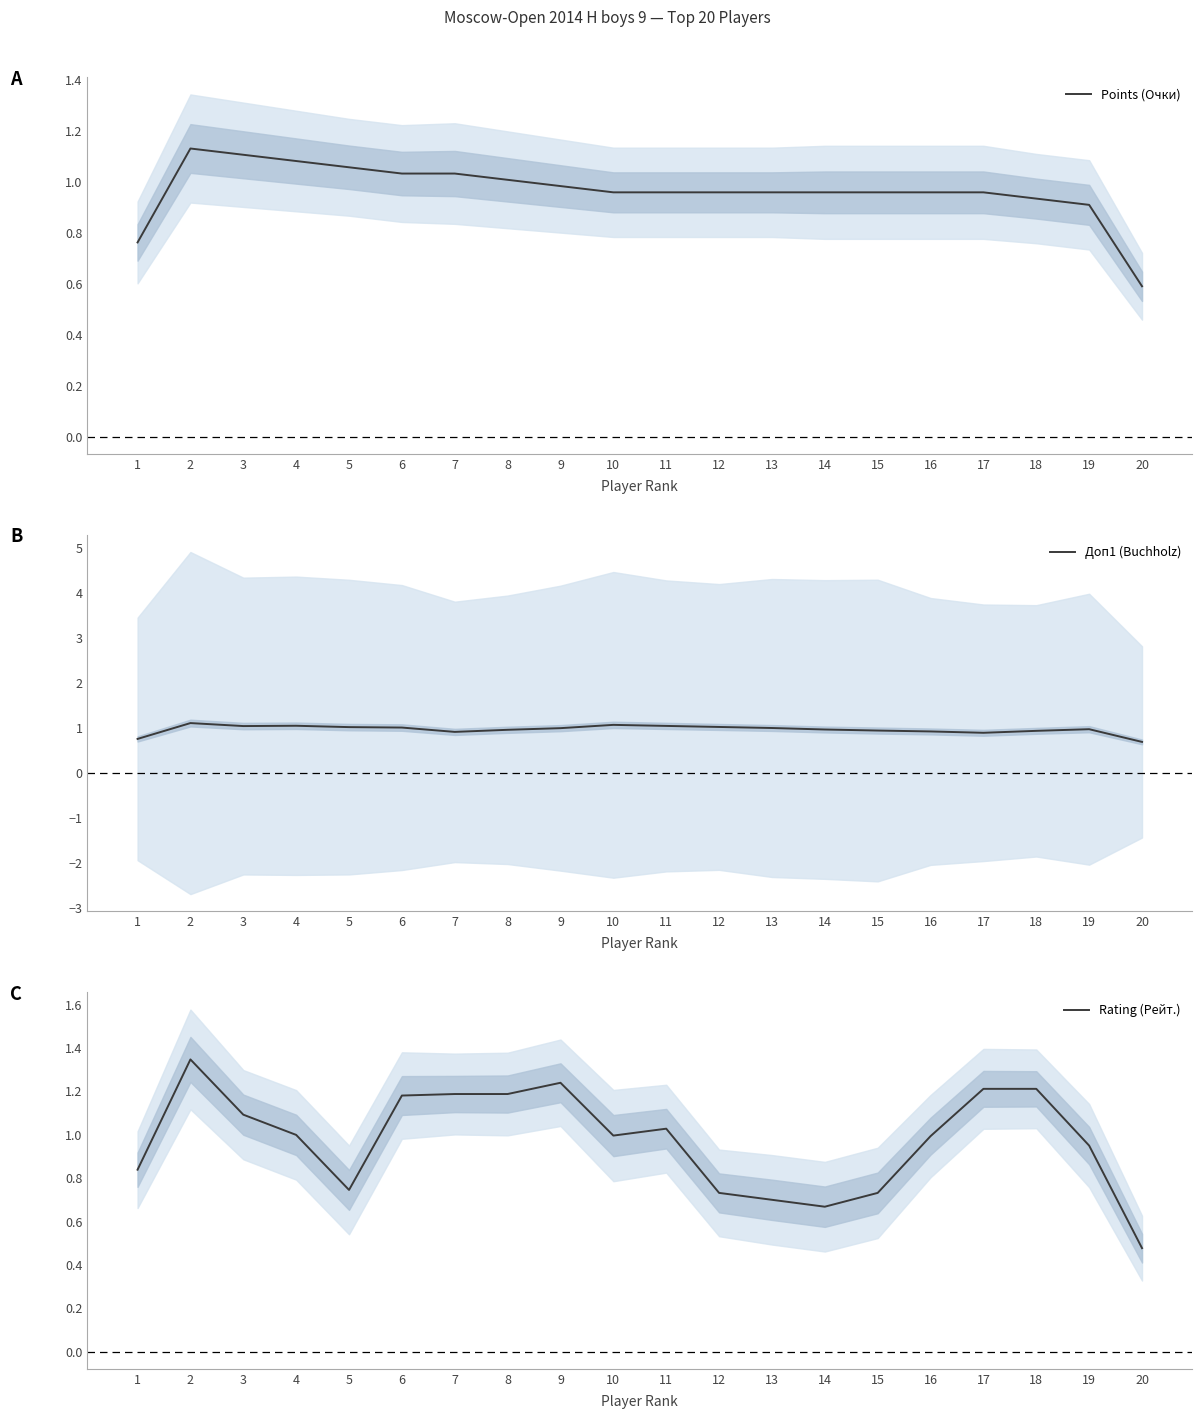

Reading left to right, extract all data points from this chart.

Points (Очки): 1=0.8	2=1.1	3=1.1	4=1.1	5=1.1	6=1.0	7=1.0	8=1.0	9=1.0	10=1.0	11=1.0	12=1.0	13=1.0	14=1.0	15=1.0	16=1.0	17=1.0	18=0.9	19=0.9	20=0.6
Доп1 (Buchholz): 1=0.8	2=1.1	3=1.0	4=1.0	5=1.0	6=1.0	7=0.9	8=1.0	9=1.0	10=1.1	11=1.0	12=1.0	13=1.0	14=1.0	15=0.9	16=0.9	17=0.9	18=0.9	19=1.0	20=0.7
Rating (Рейт.): 1=0.8	2=1.3	3=1.1	4=1.0	5=0.7	6=1.2	7=1.2	8=1.2	9=1.2	10=1.0	11=1.0	12=0.7	13=0.7	14=0.7	15=0.7	16=1.0	17=1.2	18=1.2	19=1.0	20=0.5